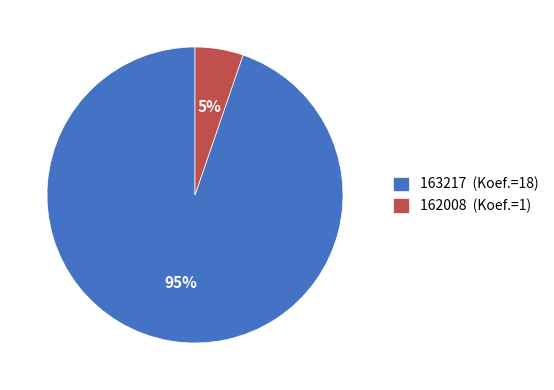

The 162008 slice represents 12% of the pie. True or false?

False